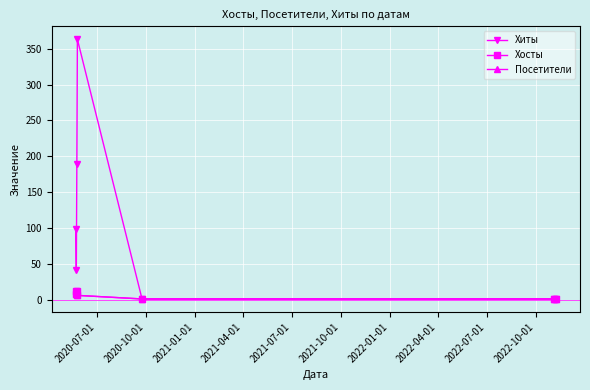

How many data points in Хосты are less than 6?

3